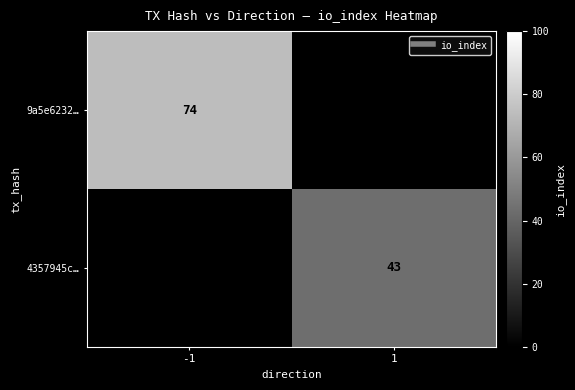

Which category has the highest value in the 9a5e6232… series?

-1